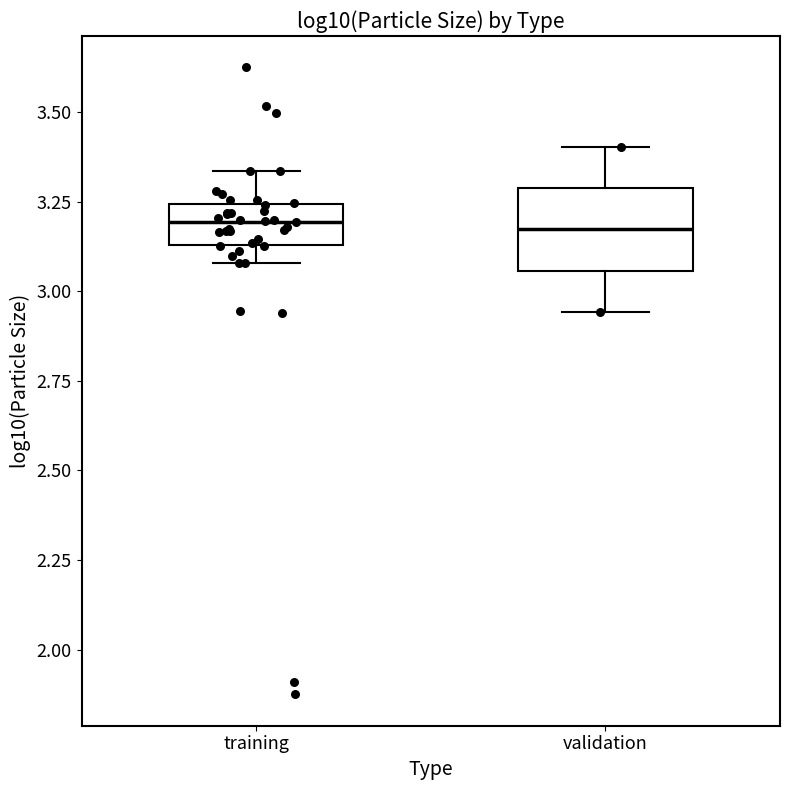

Comparing the boxes themselves (not the whiskers), which one is the tallest?

validation